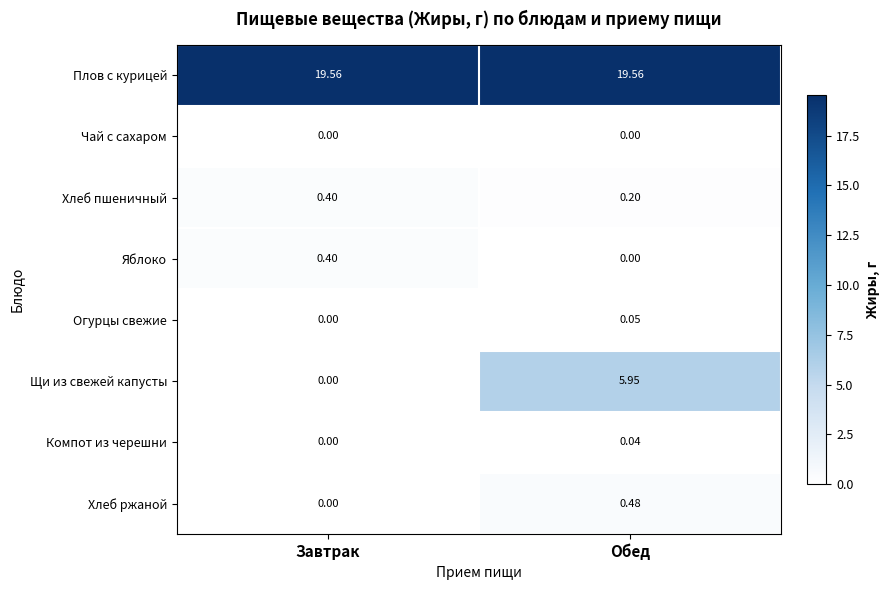

What is the difference between the highest and lowest values at Обед?

19.6